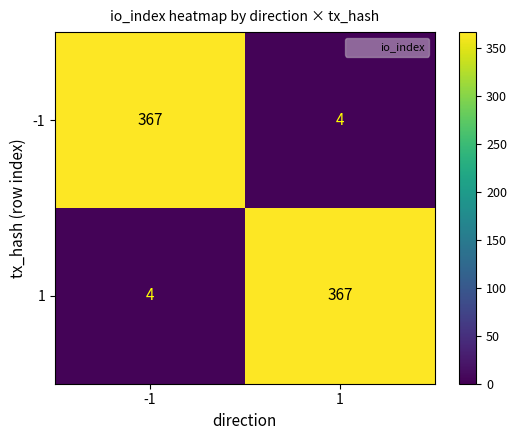

What is the spread (max minus min) of values at 1?

363